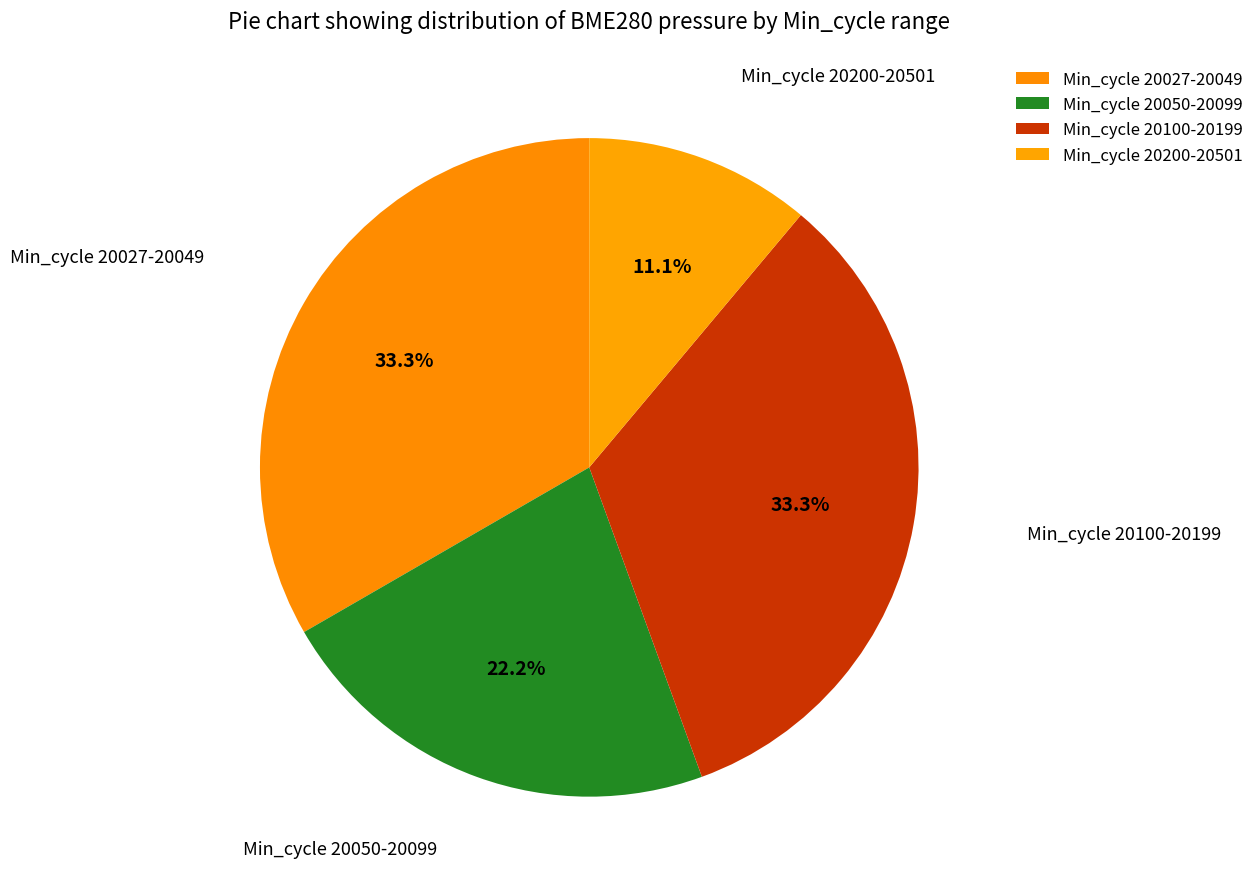

Which has a higher value, Min_cycle 20027-20049 or Min_cycle 20200-20501?

Min_cycle 20027-20049